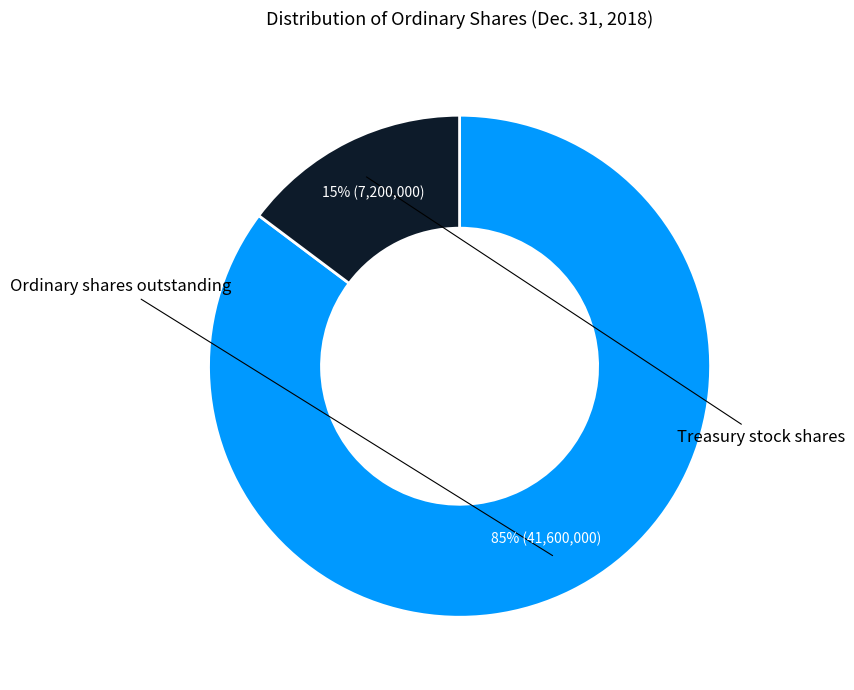

Is it true that Ordinary shares outstanding is 76% of the pie?

False